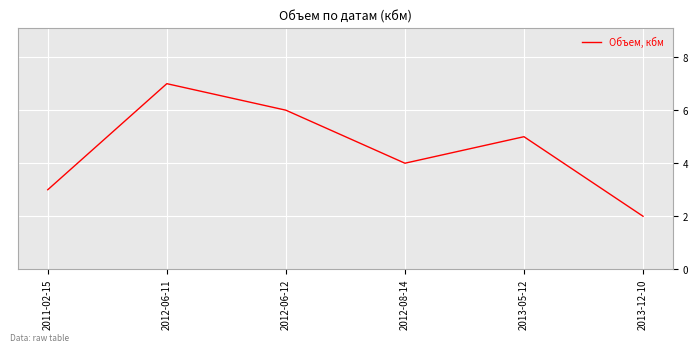

How many distinct data groups are displayed?

1